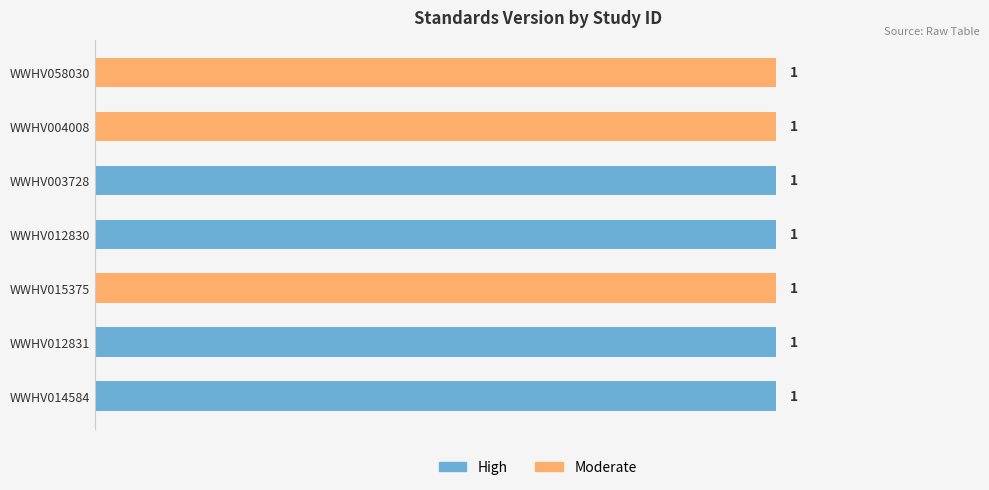

What is the value of the High bar at the 2nd from the left?

1